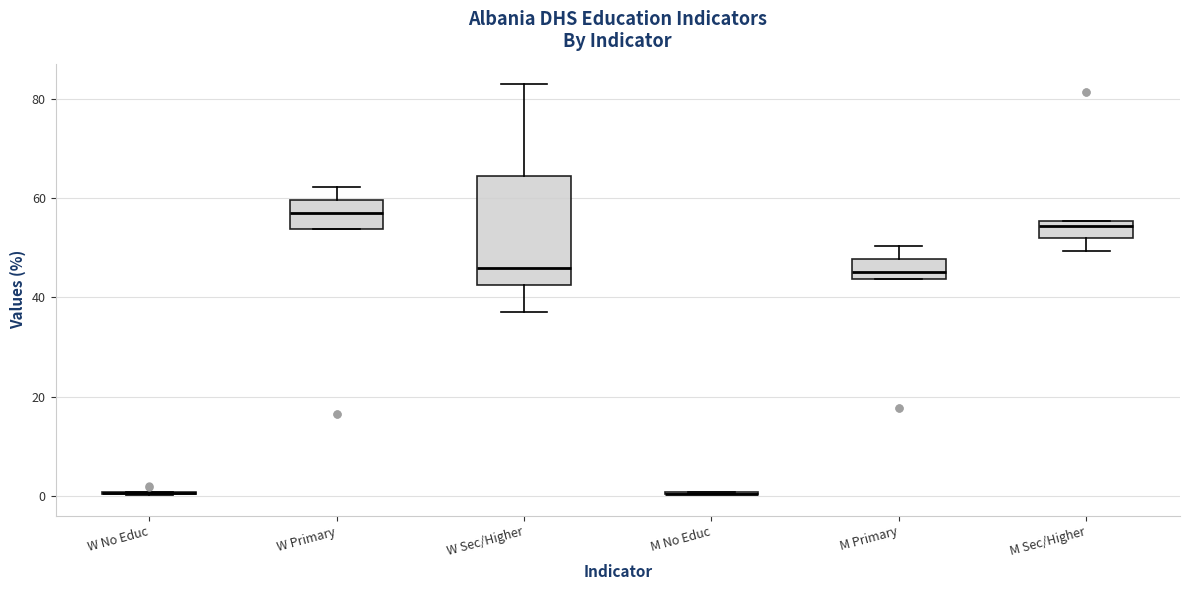

Which box is the tallest, from its lower edge to its upper edge?

W Sec/Higher